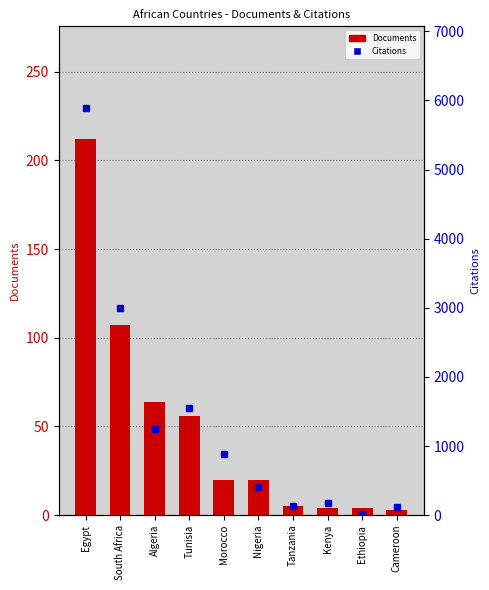

What is the sum of the Documents values at Cameroon and Ethiopia?

7